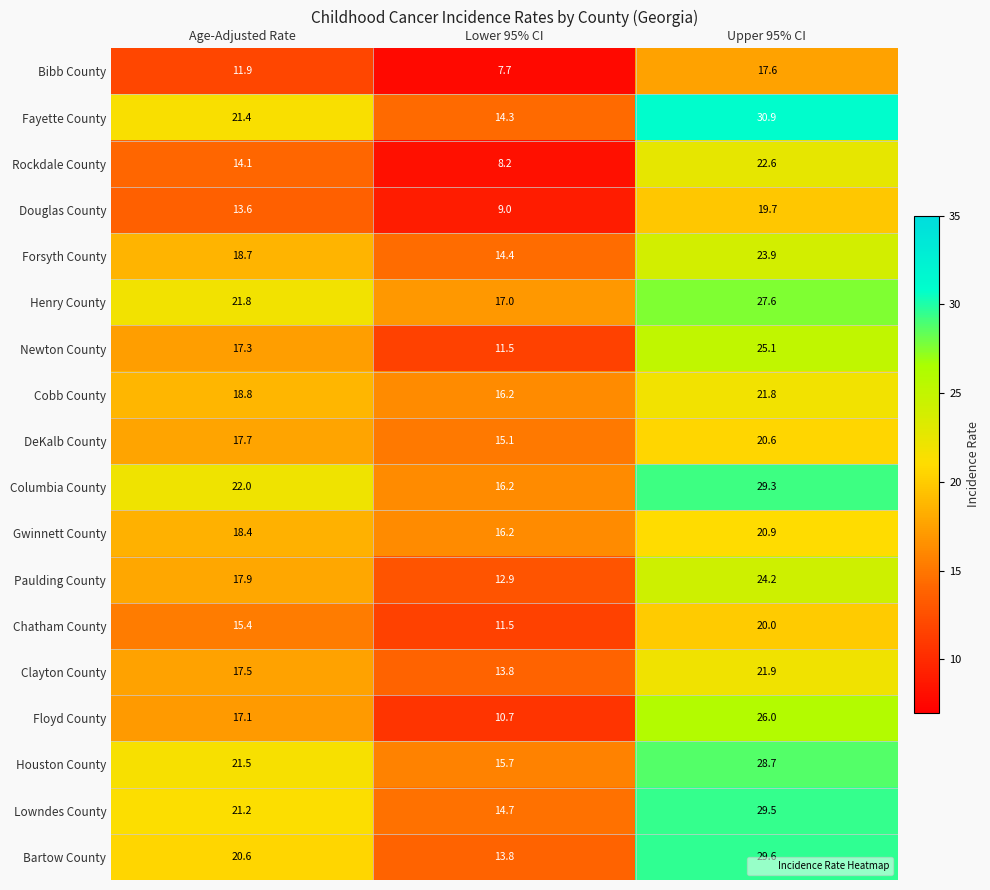

What is the spread (max minus min) of values at Age-Adjusted Rate?

10.1